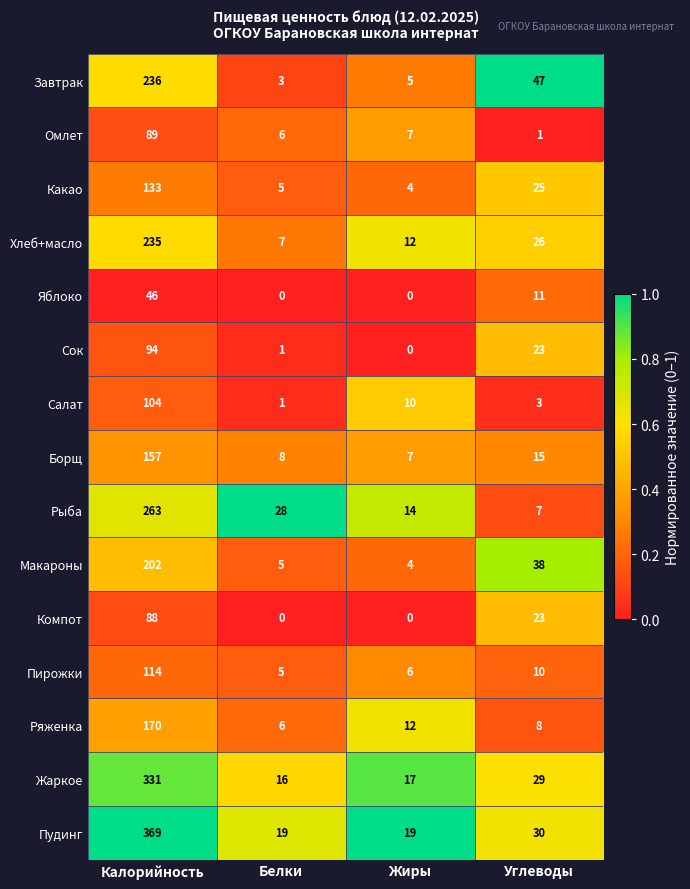

What is the difference between the highest and lowest values at Белки?

28